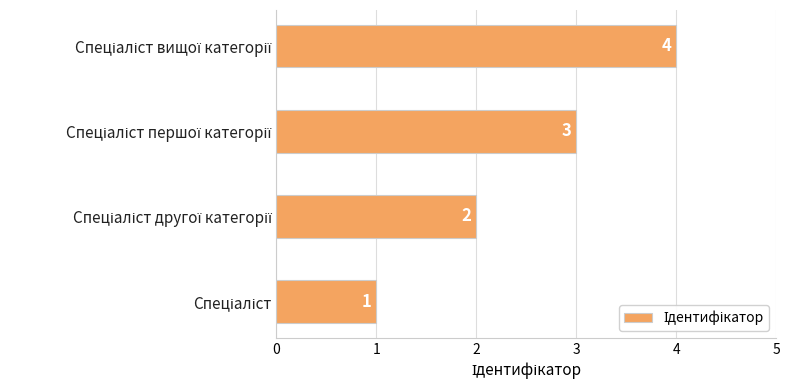

What is the greatest value displayed?

4